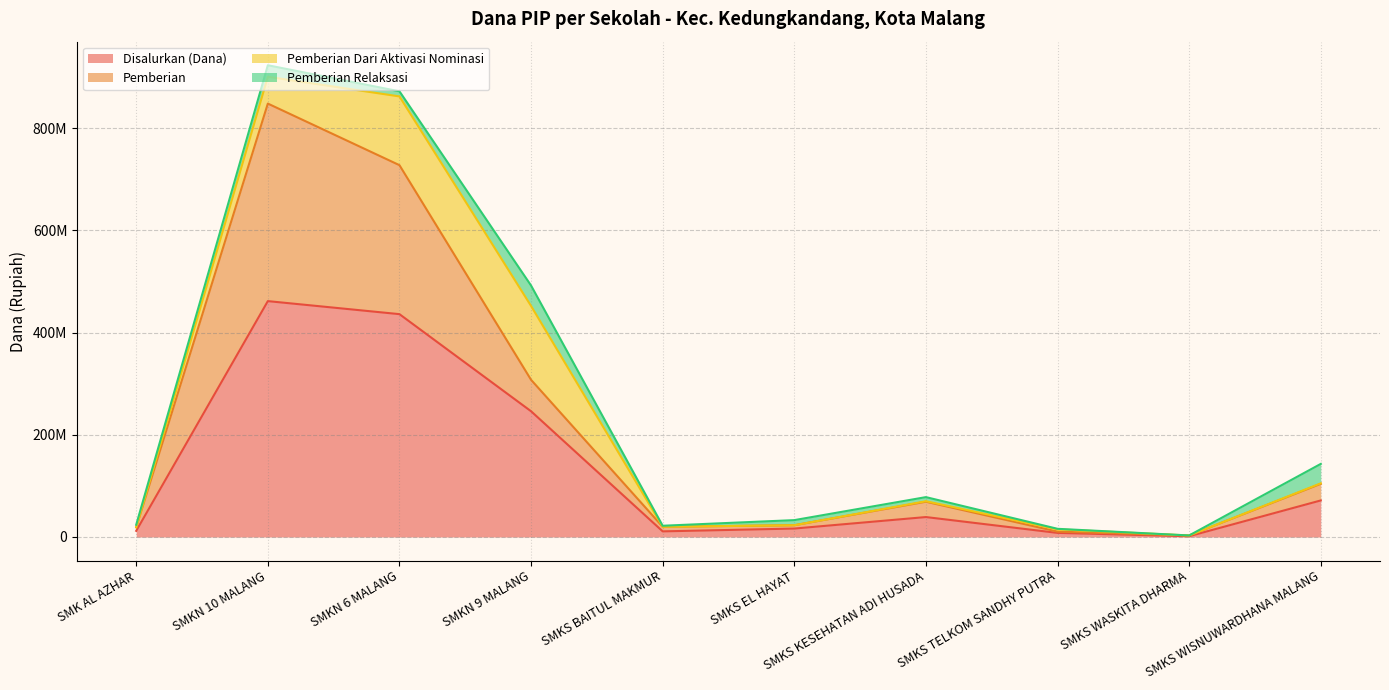

List the labels in order of Pemberian value, smallest first.

SMKS WASKITA DHARMA, SMKS TELKOM SANDHY PUTRA, SMK AL AZHAR, SMKS BAITUL MAKMUR, SMKS EL HAYAT, SMKS KESEHATAN ADI HUSADA, SMKS WISNUWARDHANA MALANG, SMKN 9 MALANG, SMKN 6 MALANG, SMKN 10 MALANG